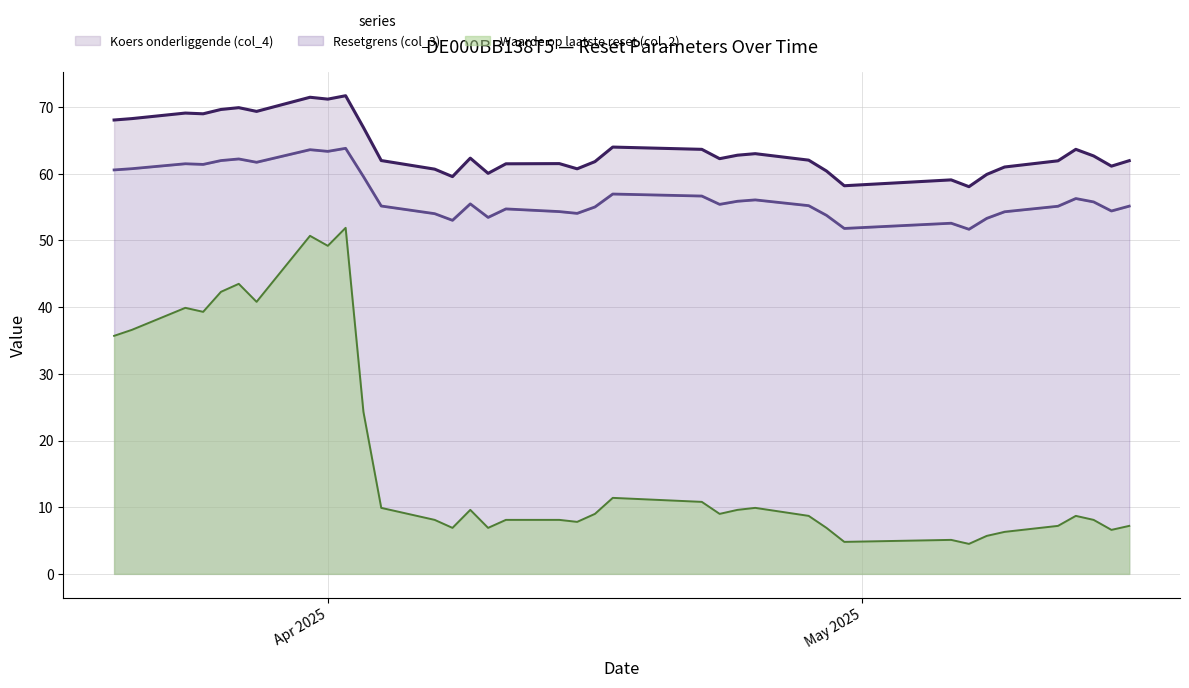

Between 2025-05-13 and 2025-04-30, which is larger?

2025-05-13